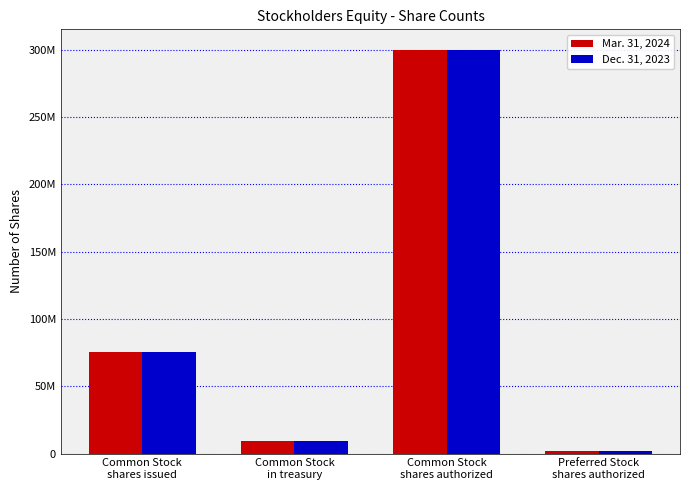

Are the bars grouped side by side (vs. stacked)?

Yes